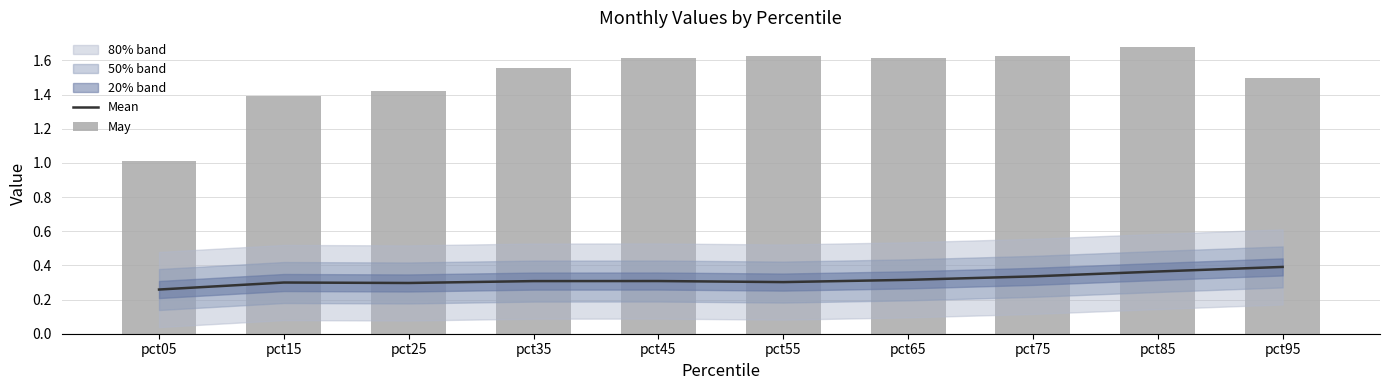

The May series shows 1.7 at pct85. True or false?

True